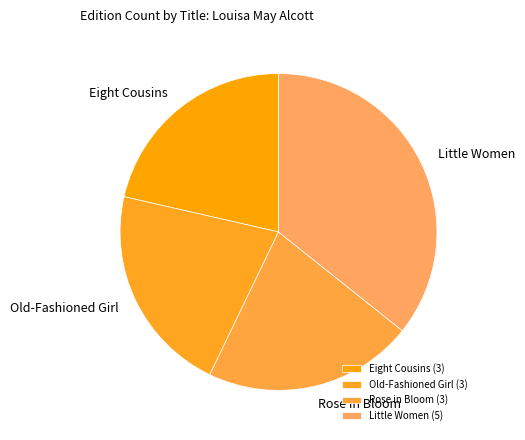

Do Little Women and Rose in Bloom together represent more than half of the pie?

Yes